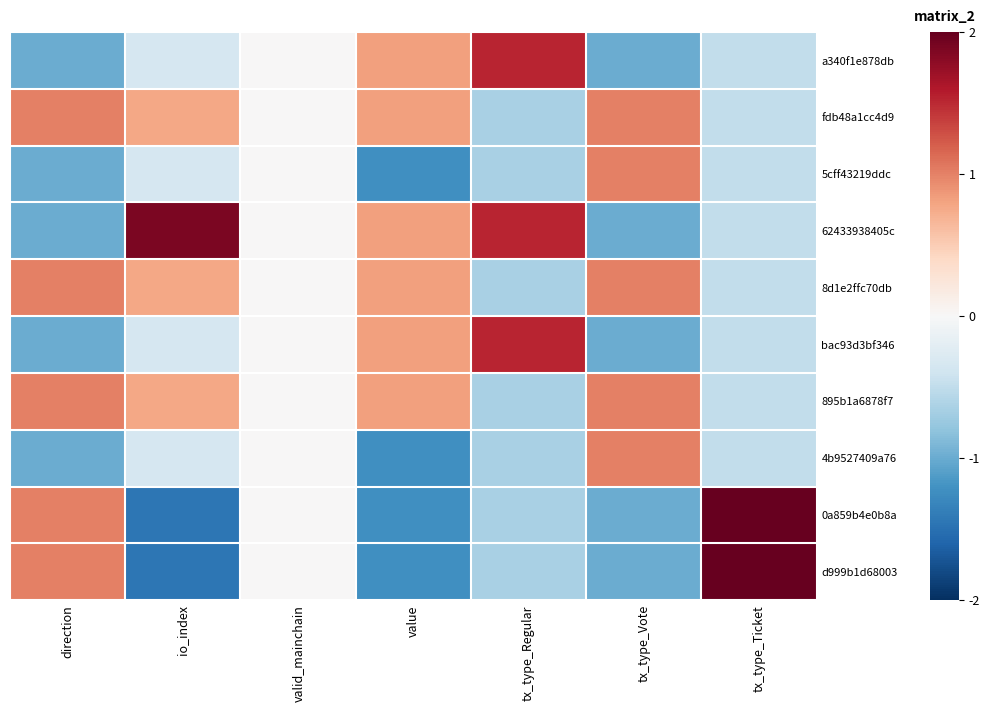

What is the spread (max minus min) of values at value?

2.0